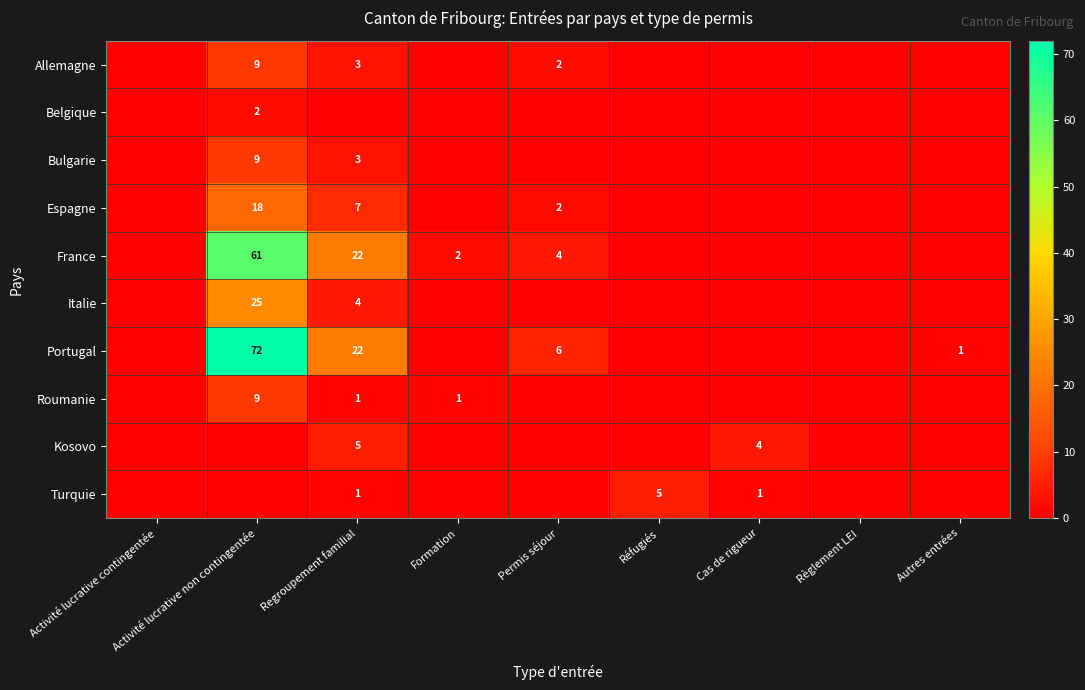

The Turquie series shows 9 at Réfugiés. True or false?

False